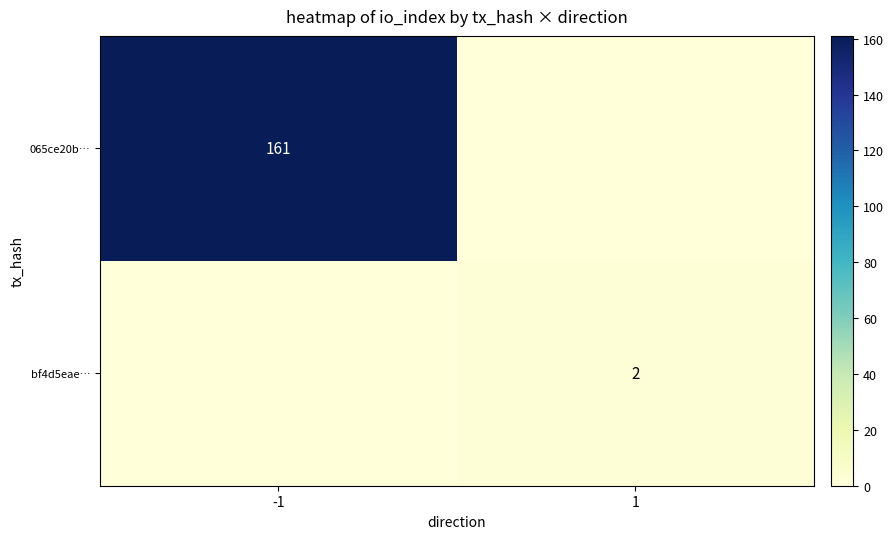

Is it true that bf4d5eae… equals 2 at 1?

True